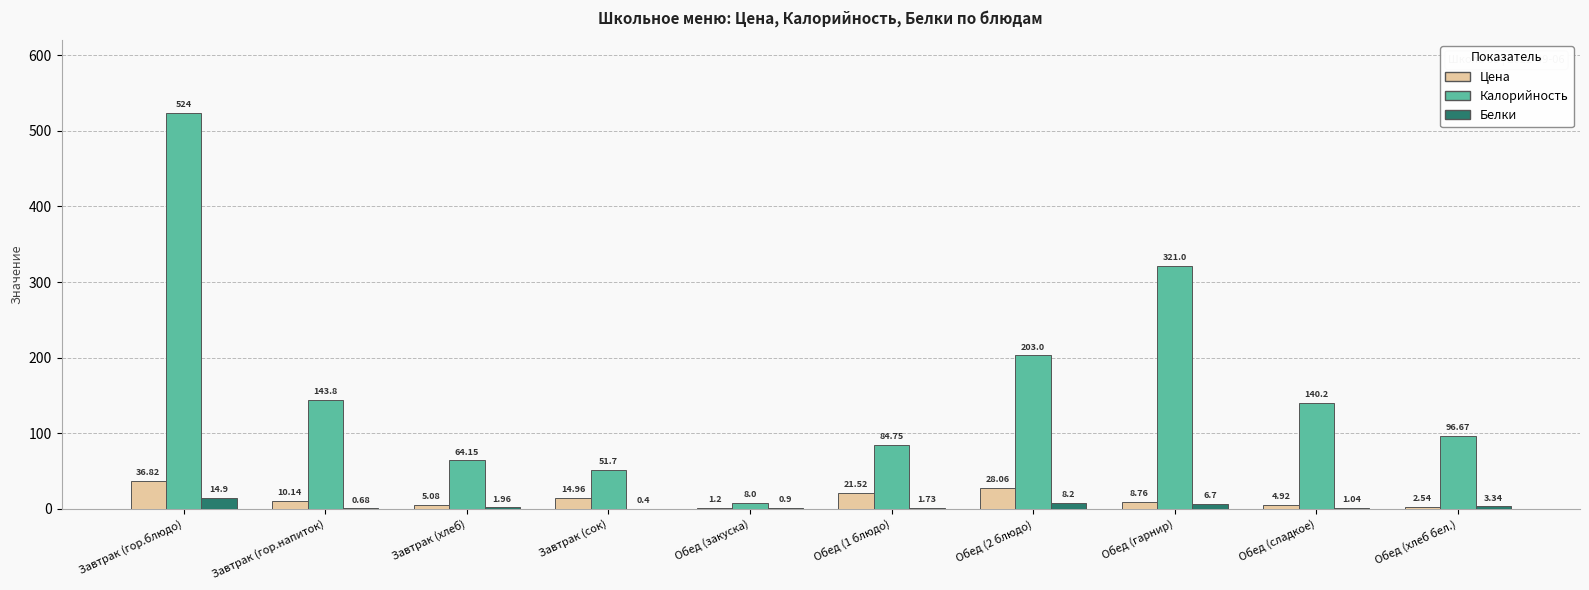

Which category has the highest value in the Цена series?

Завтрак (гор.блюдо)